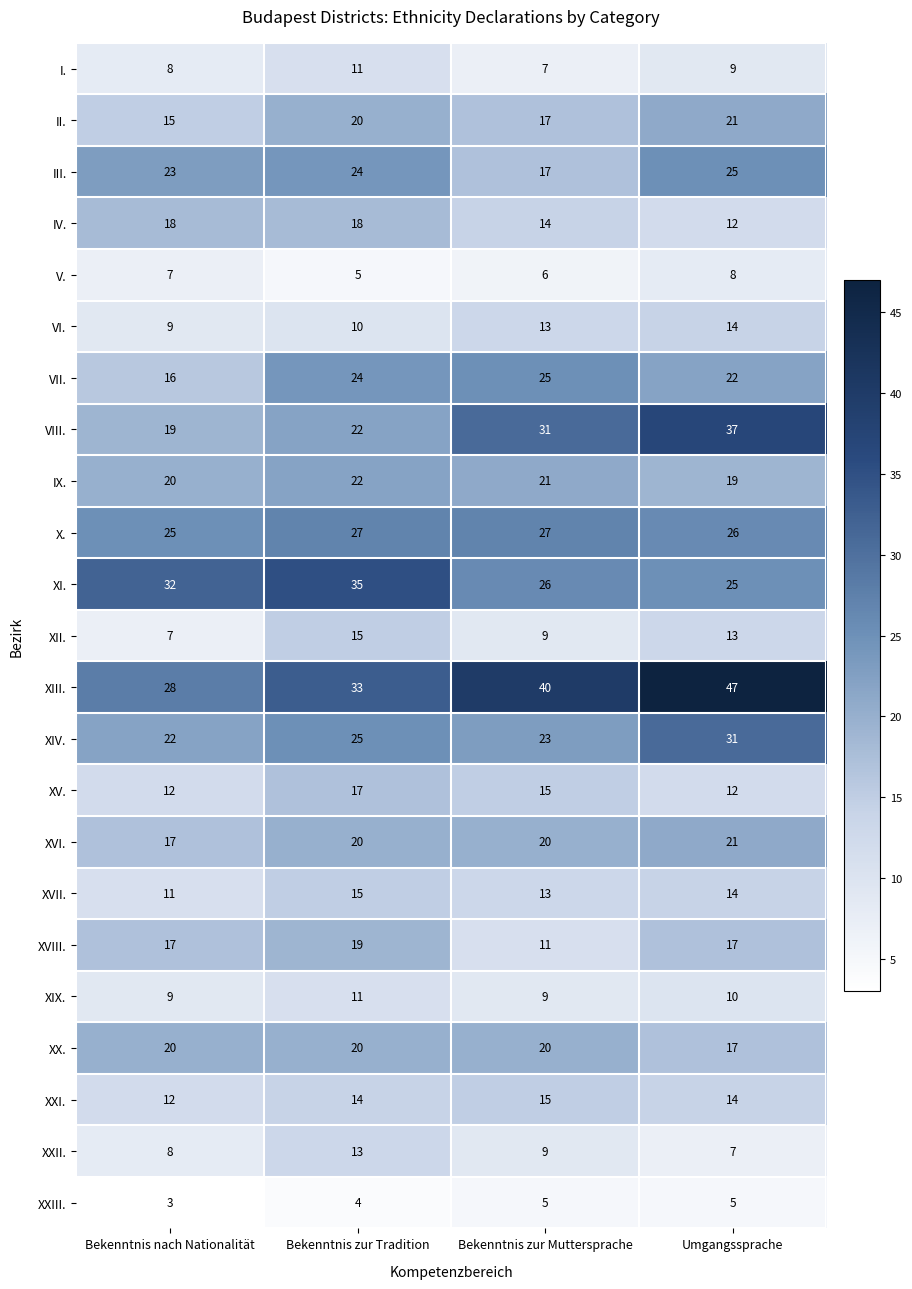

What value does the VI. series have at Bekenntnis zur Tradition?

10